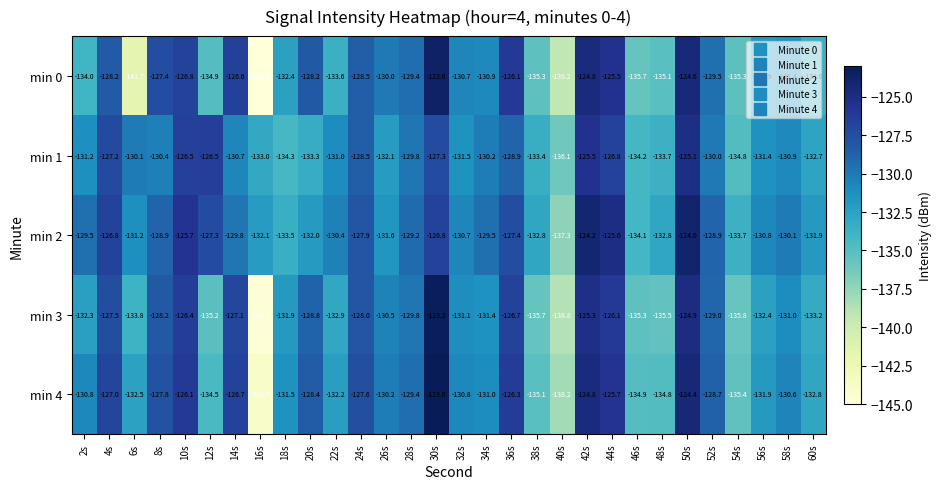

Which series has the largest range (max minus min)?

min 0